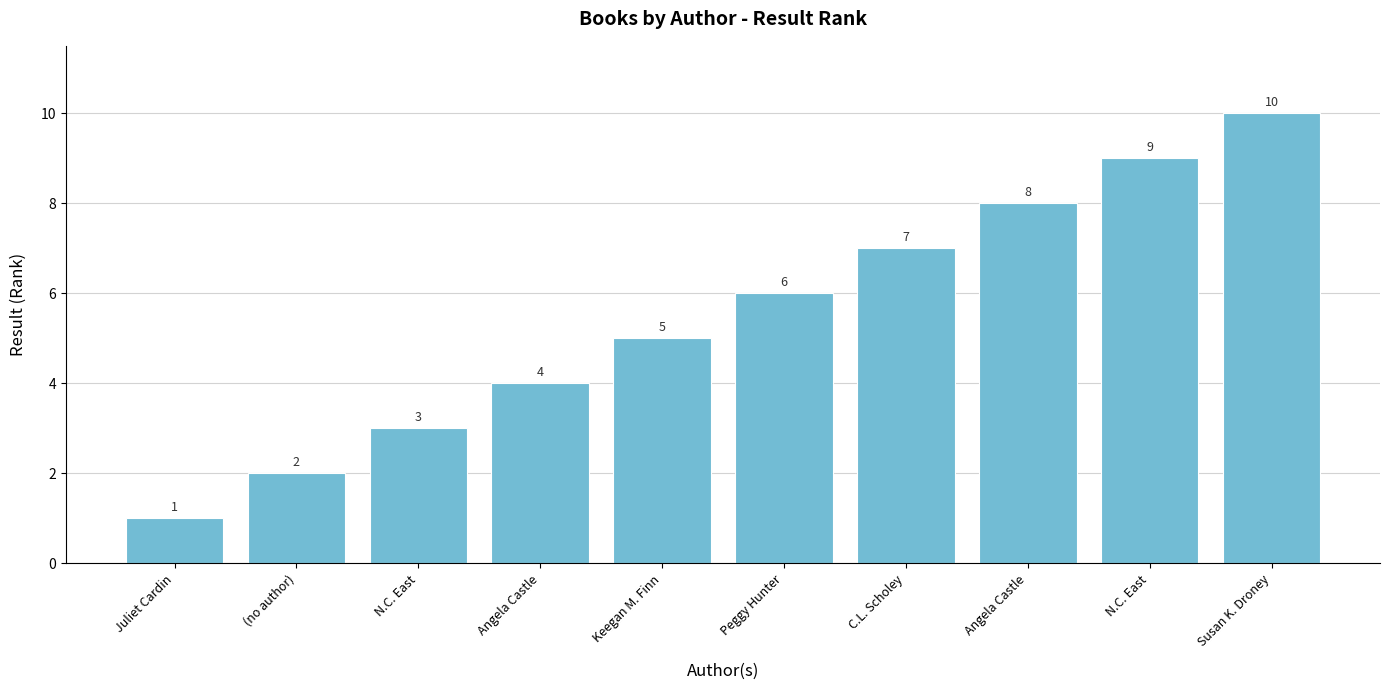

Count the number of data series in this chart.

1